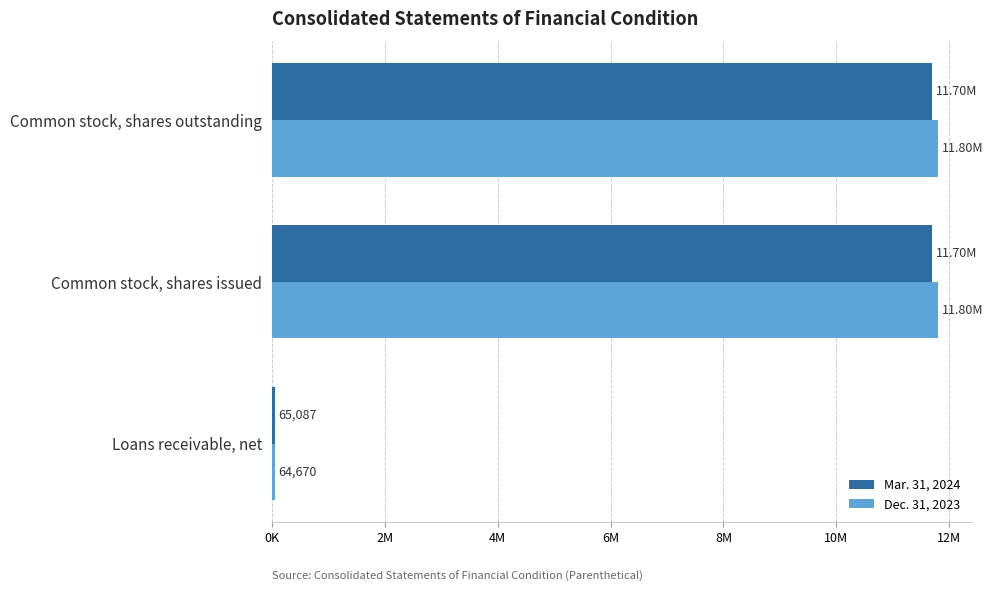

Reading right to left, list all the values displayed in this chart.

Mar. 31, 2024: 11699356	11699356	65087
Dec. 31, 2023: 11804430	11804430	64670